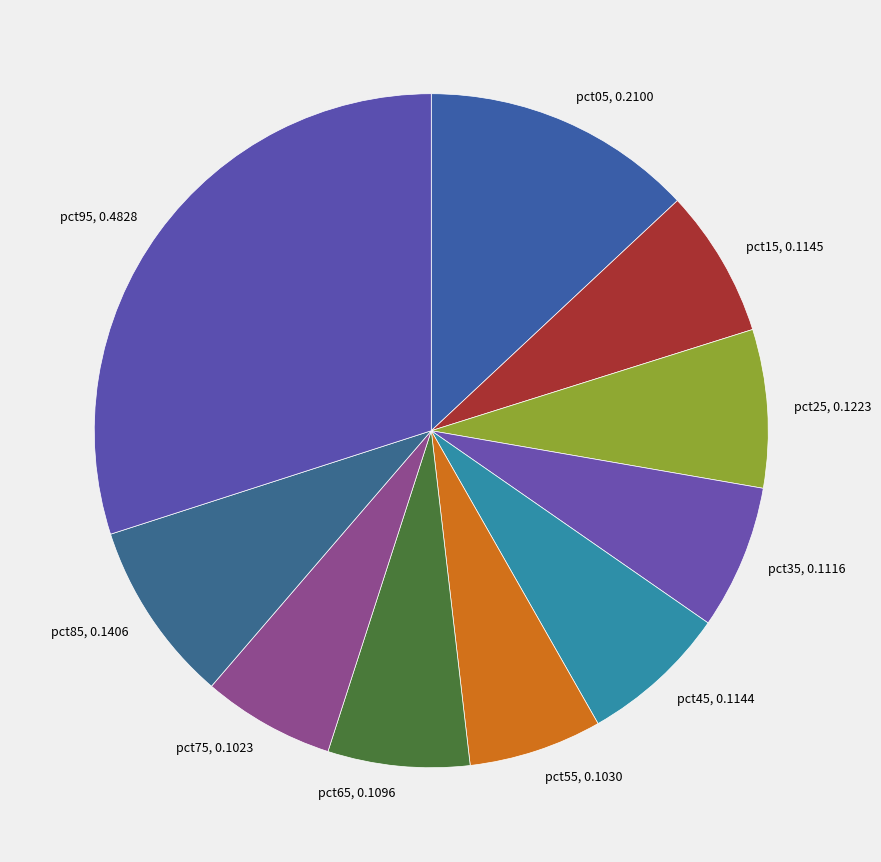

The pct35 slice represents 1% of the pie. True or false?

False